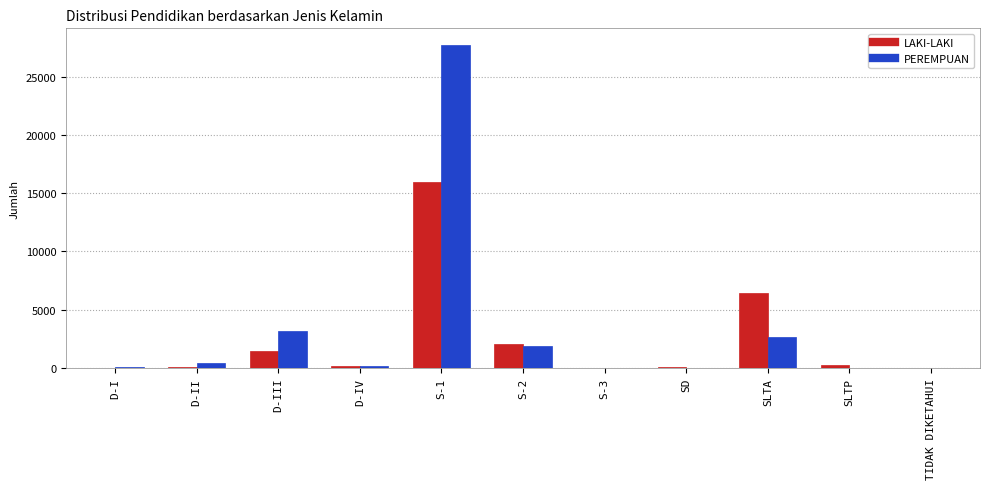

At which label does LAKI-LAKI reach its peak?

S-1